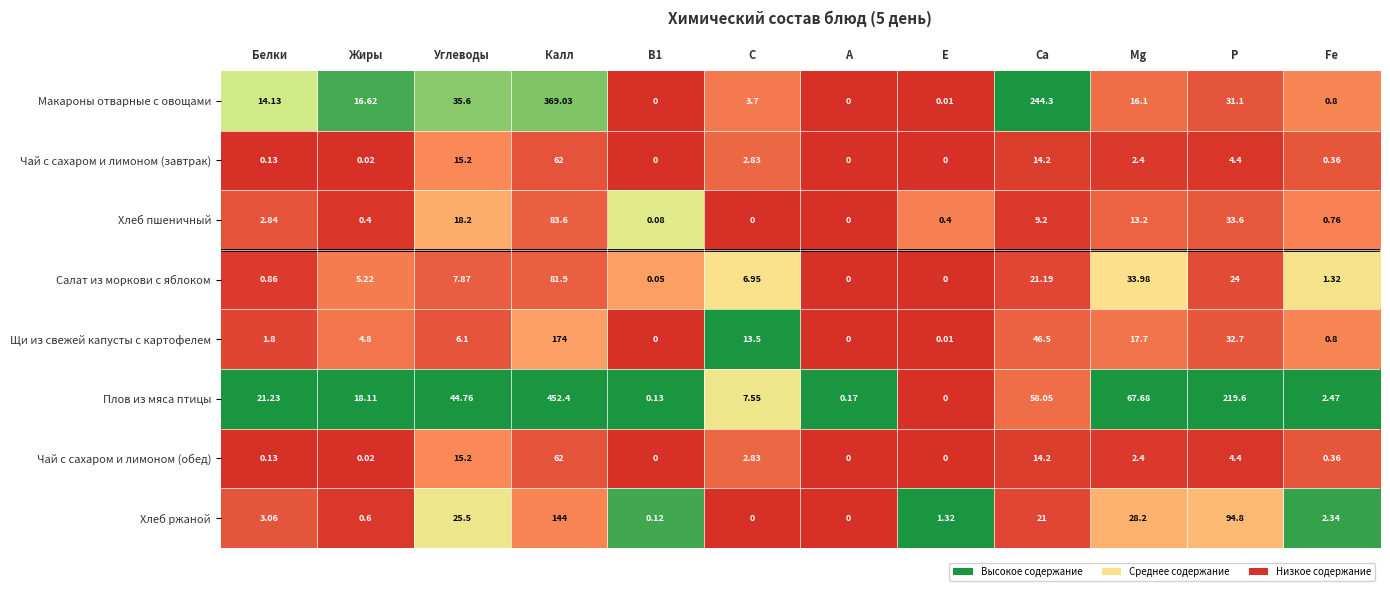

Which series has the widest spread of values?

Плов из мяса птицы